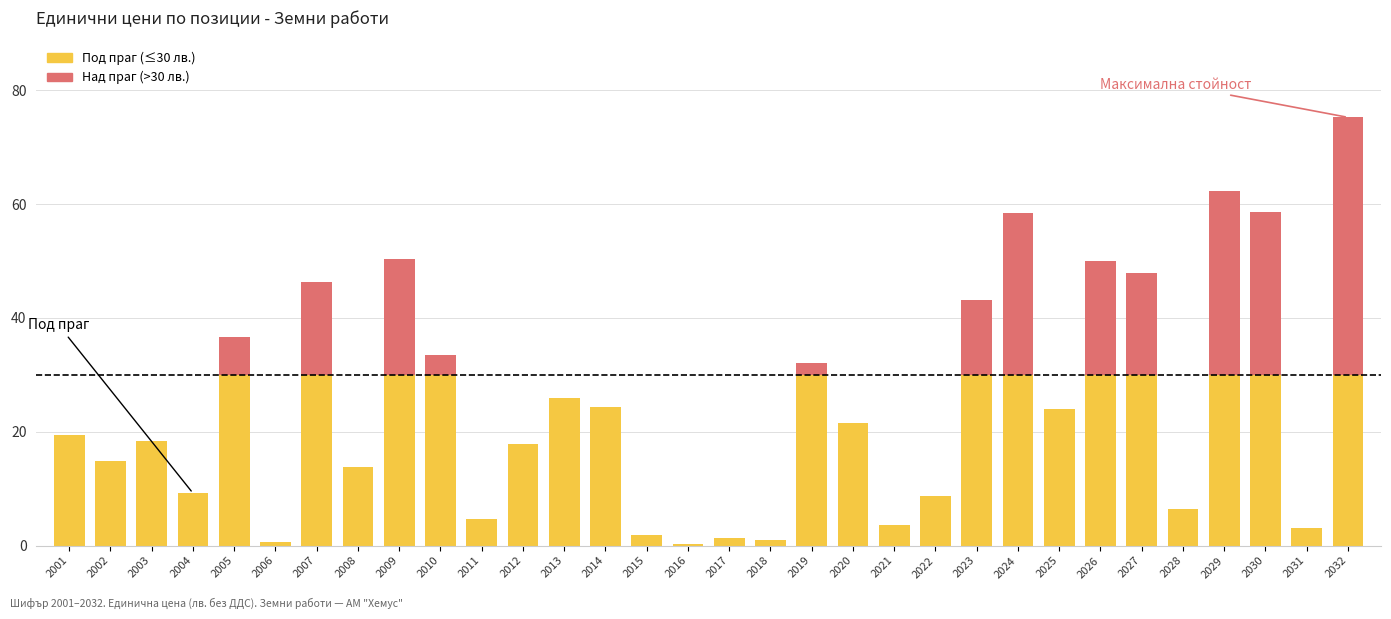

Are the bars grouped side by side (vs. stacked)?

No